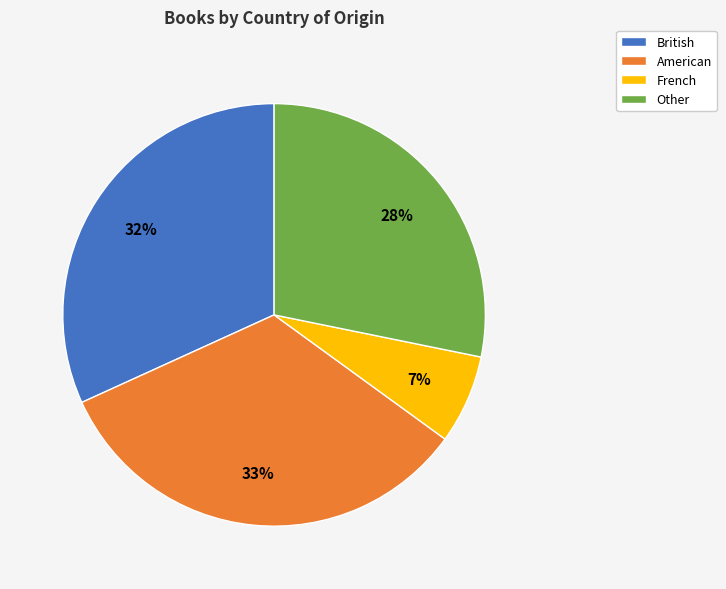

Rank the categories by value from highest to lowest.

American, British, Other, French